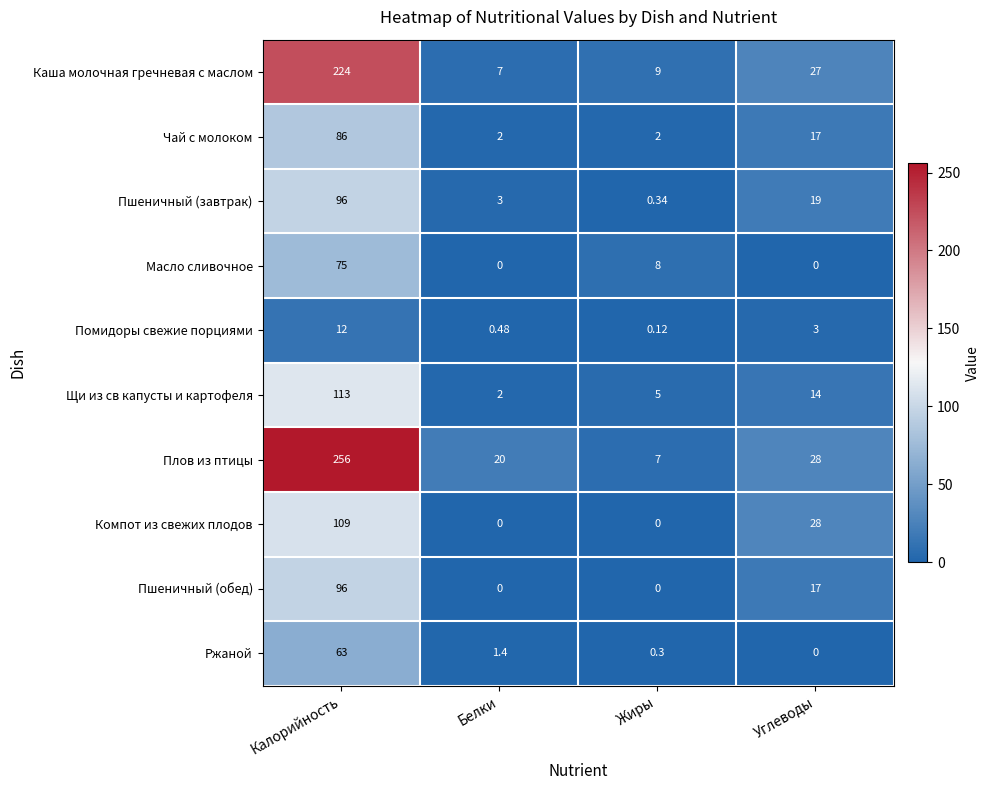

At which label does Помидоры свежие порциями first exceed 3?

Калорийность